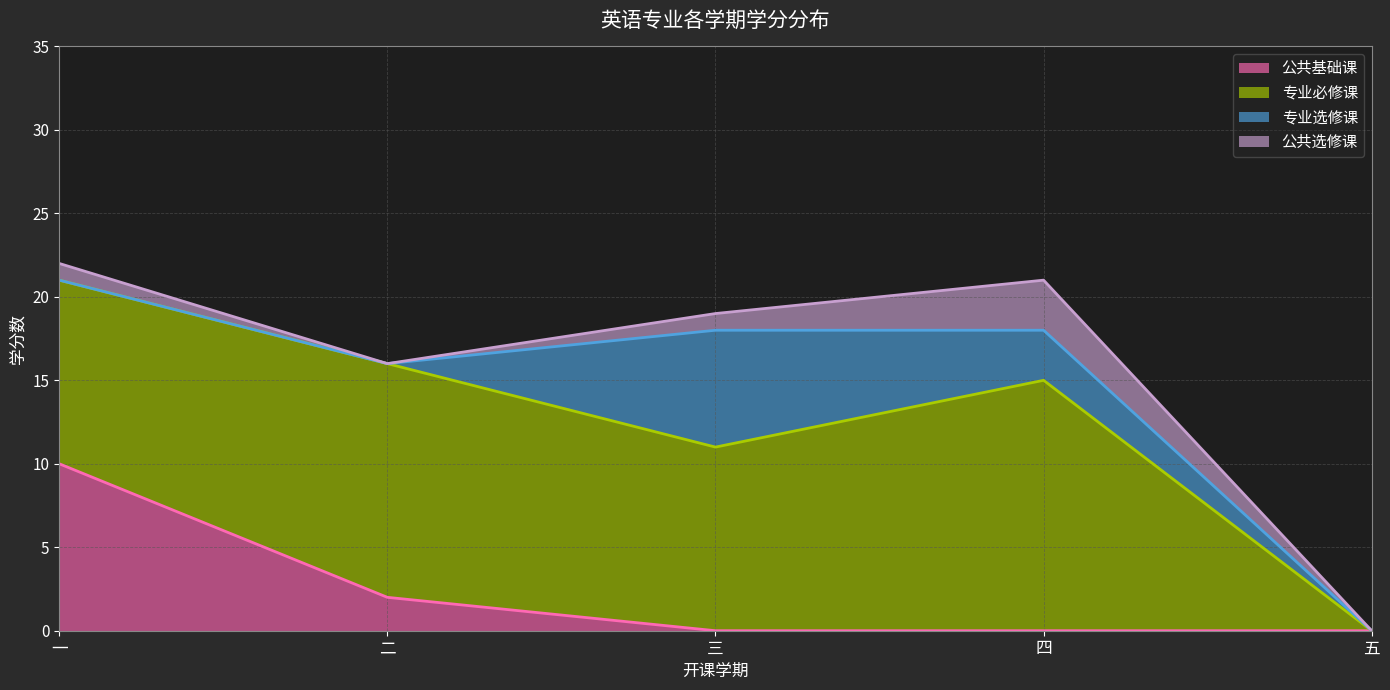

Read the 公共基础课 value at 一, to the nearest 5.

10